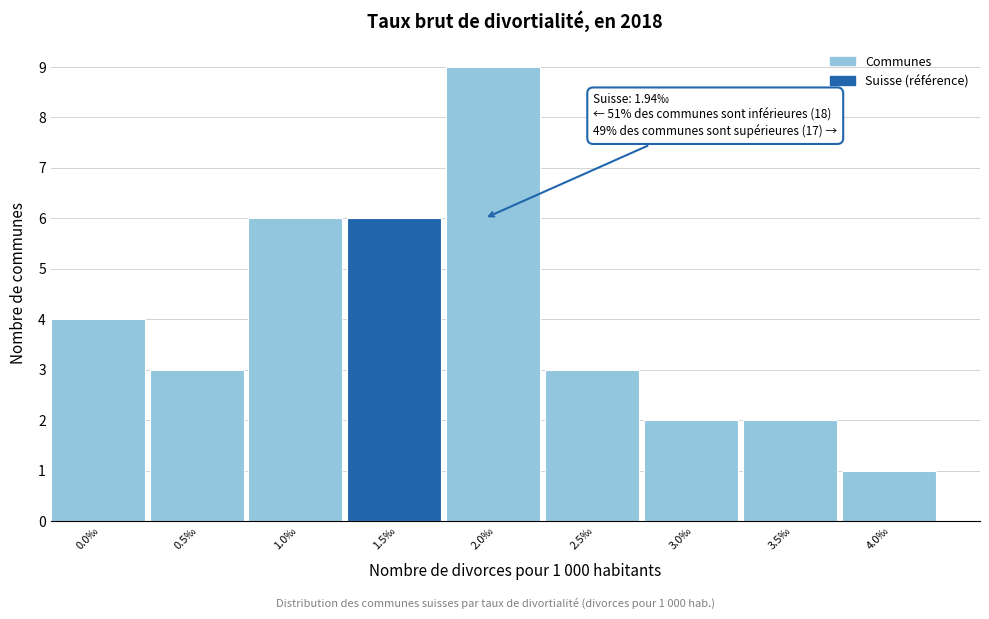

Reading left to right, transcribe all the data shown in this chart.

4	3	6	6	9	3	2	2	1